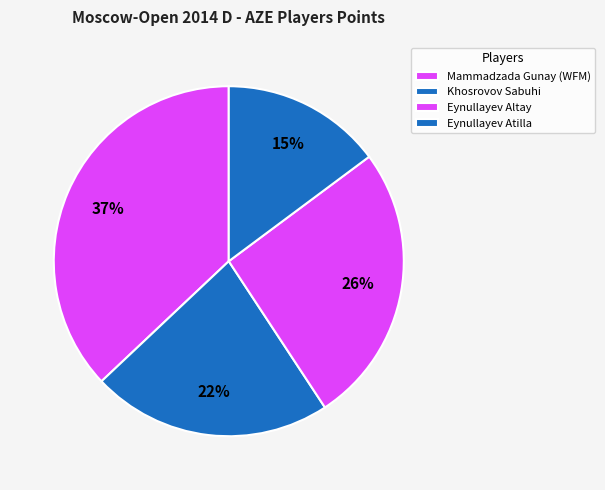

To the nearest percent, what percentage of the pie is Mammadzada Gunay (WFM)?

37%